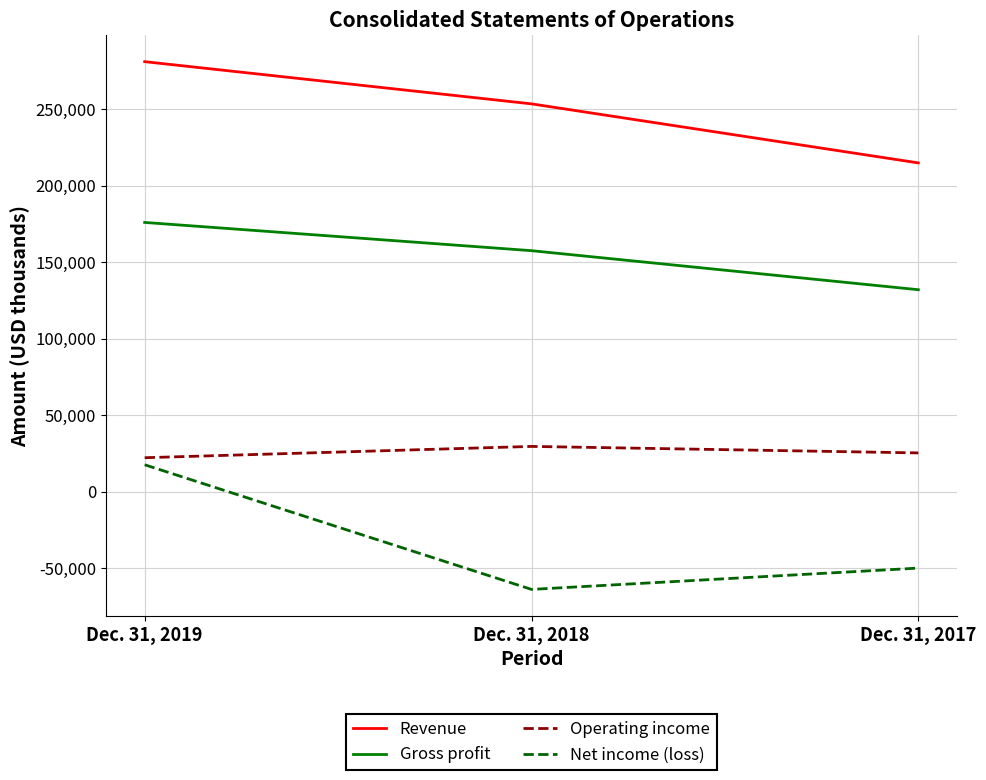

List the series in order of their overall mean, highest first.

Revenue, Gross profit, Operating income, Net income (loss)